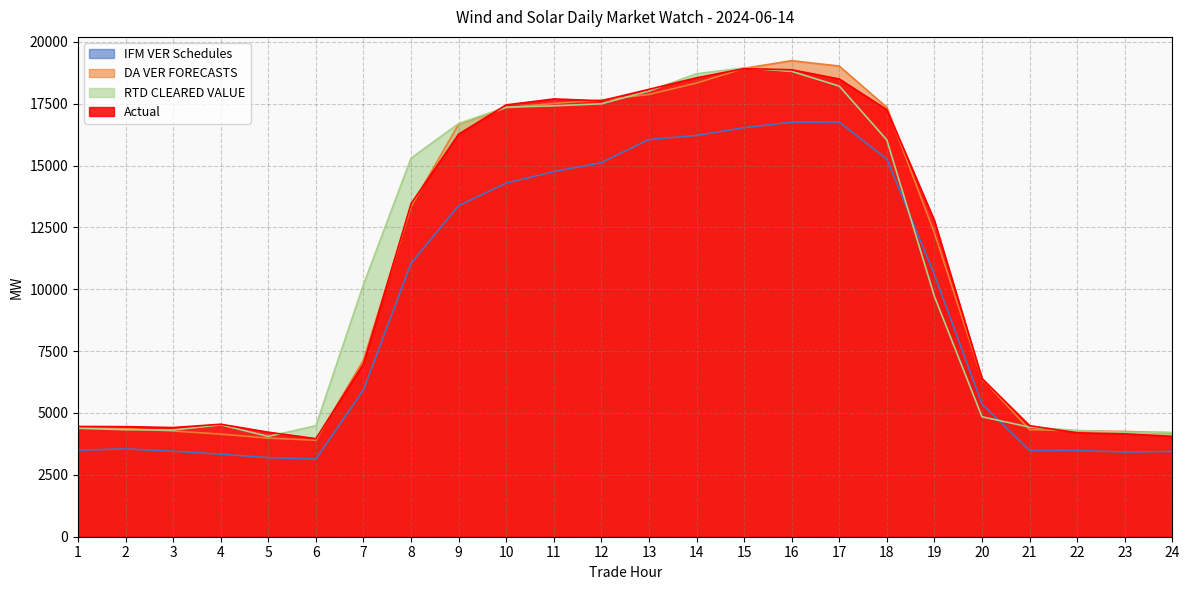

Rank the categories by DA VER FORECASTS value from lowest to highest.

6, 5, 4, 24, 23, 3, 22, 21, 2, 1, 20, 7, 19, 8, 9, 10, 18, 11, 12, 13, 14, 15, 17, 16